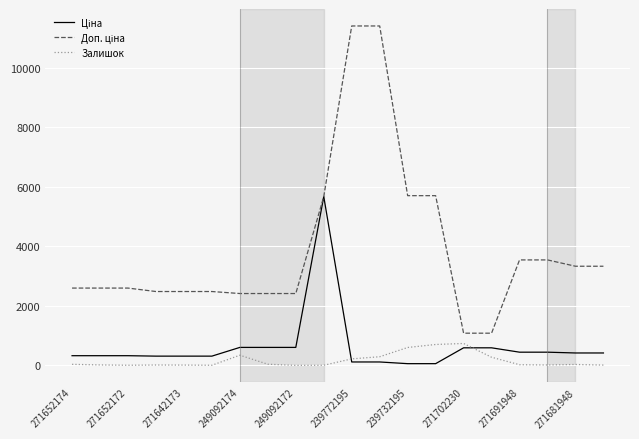

Count the number of categories in the chart.

20